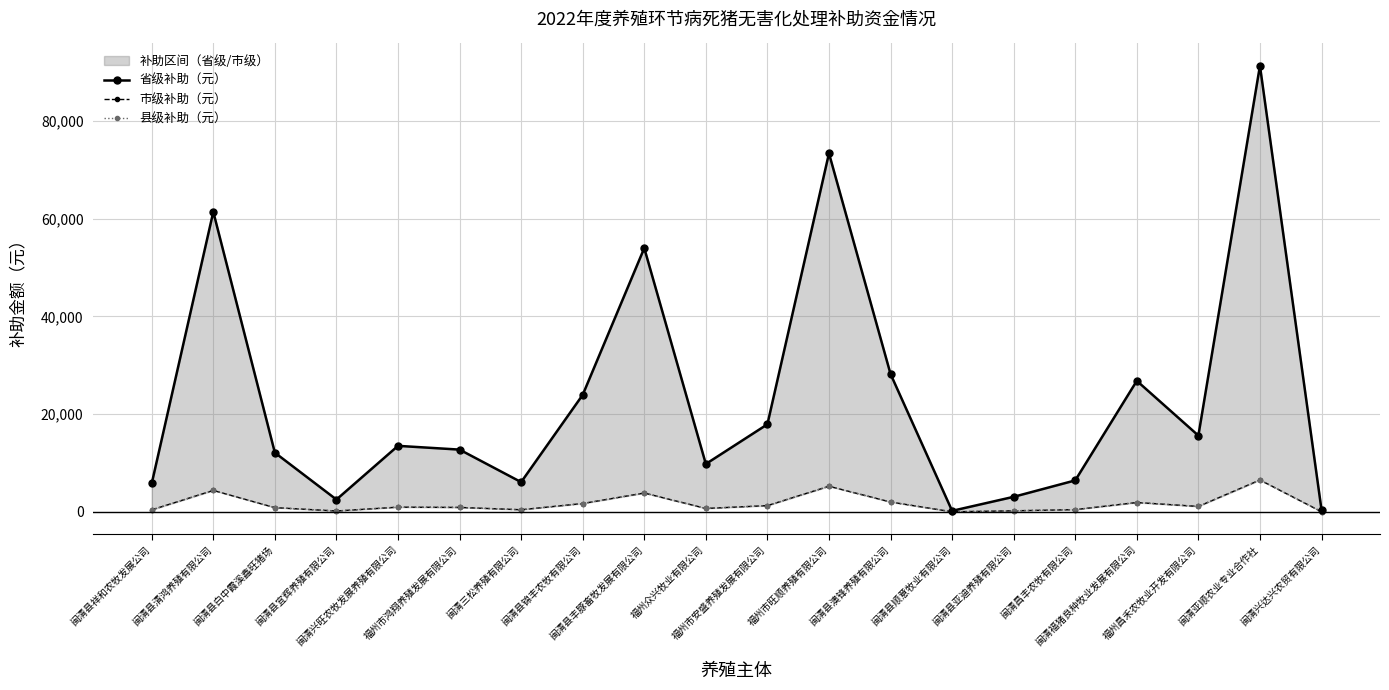

Does the chart have visible grid lines?

Yes